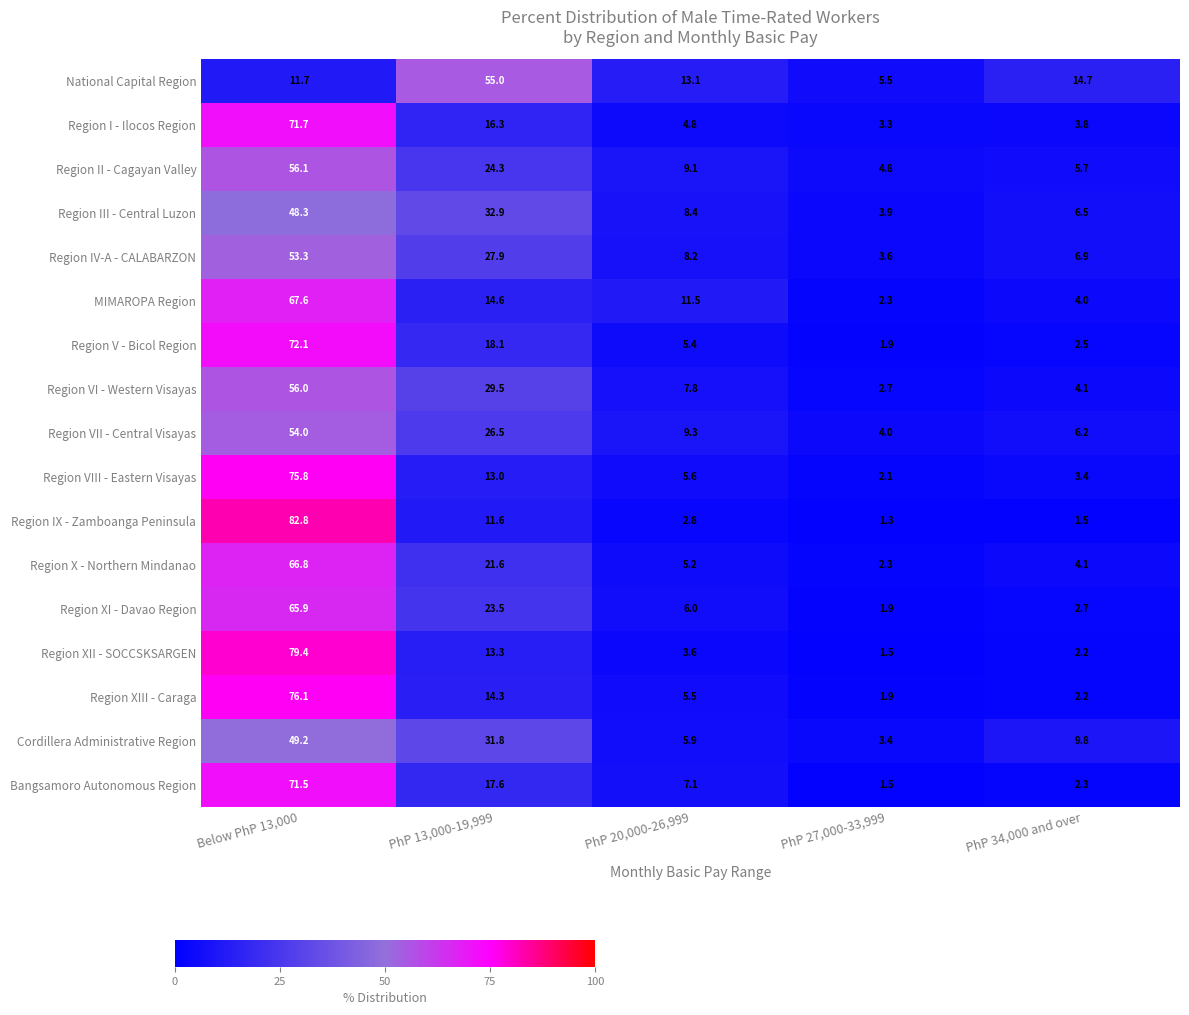

Rank the series by their maximum value, from lowest to highest.

Region III - Central Luzon, Cordillera Administrative Region, Region IV-A - CALABARZON, Region VII - Central Visayas, National Capital Region, Region VI - Western Visayas, Region II - Cagayan Valley, Region XI - Davao Region, Region X - Northern Mindanao, MIMAROPA Region, Bangsamoro Autonomous Region, Region I - Ilocos Region, Region V - Bicol Region, Region VIII - Eastern Visayas, Region XIII - Caraga, Region XII - SOCCSKSARGEN, Region IX - Zamboanga Peninsula